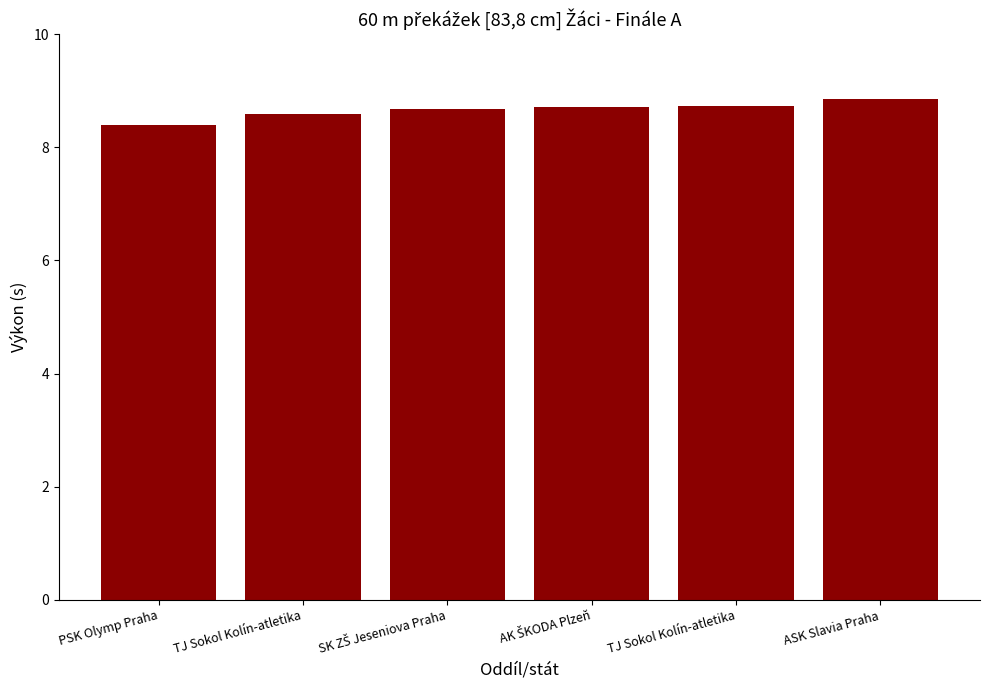

Between TJ Sokol Kolín-atletika and AK ŠKODA Plzeň, which is larger?

TJ Sokol Kolín-atletika